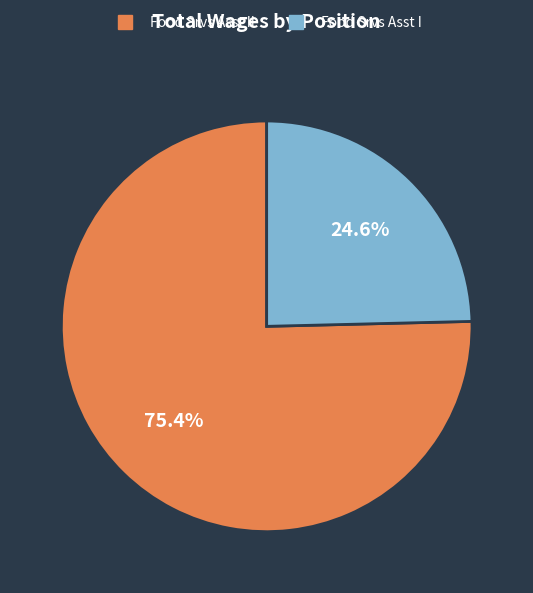

Is there any slice that represents more than half of the pie?

Yes